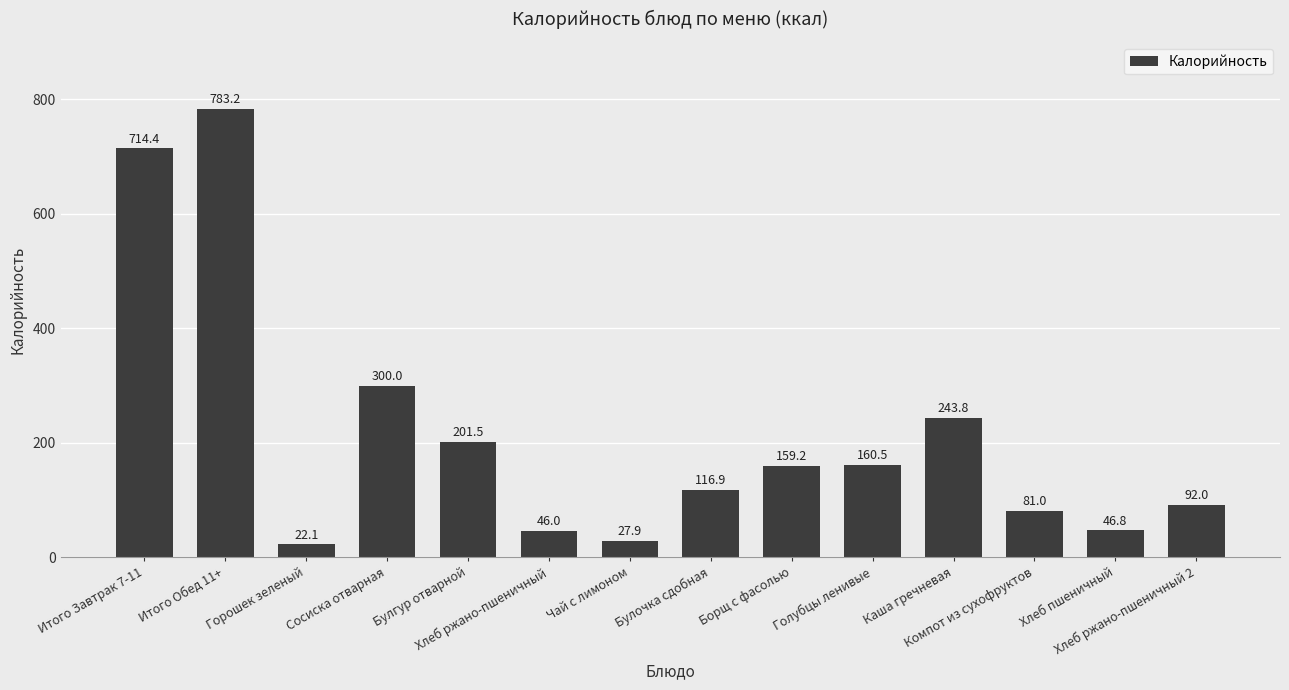

Reading right to left, transcribe all the data shown in this chart.

Хлеб ржано-пшеничный 2=92.0	Хлеб пшеничный=46.8	Компот из сухофруктов=81.0	Каша гречневая=243.8	Голубцы ленивые=160.5	Борщ с фасолью=159.2	Булочка сдобная=116.9	Чай с лимоном=27.9	Хлеб ржано-пшеничный=46.0	Булгур отварной=201.5	Сосиска отварная=300.0	Горошек зеленый=22.1	Итого Обед 11+=783.2	Итого Завтрак 7-11=714.4